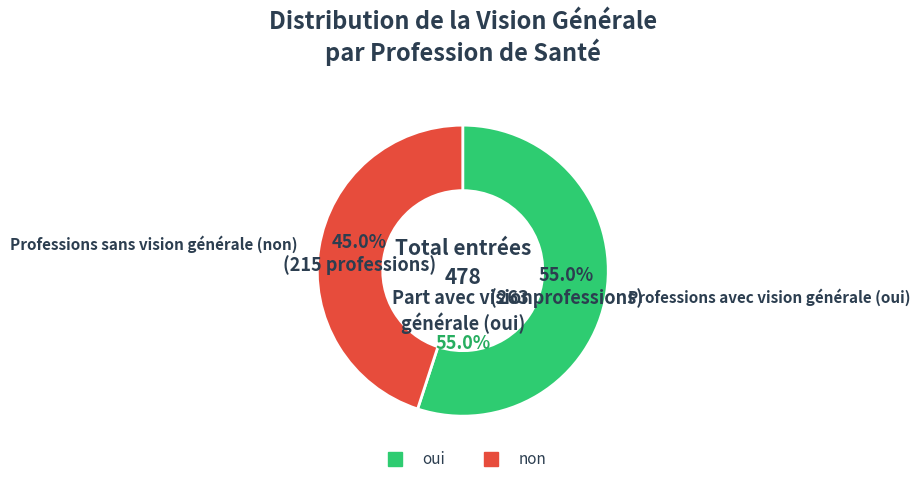

Which slice represents more than half of the pie?

oui